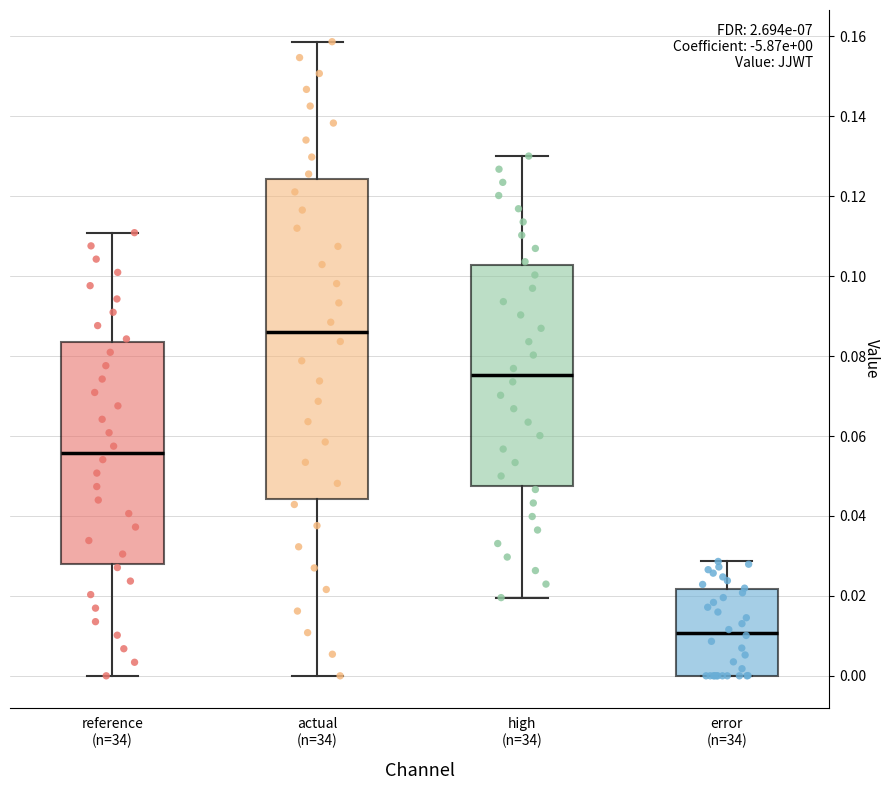

Comparing the boxes themselves (not the whiskers), which one is the tallest?

actual (n=34)